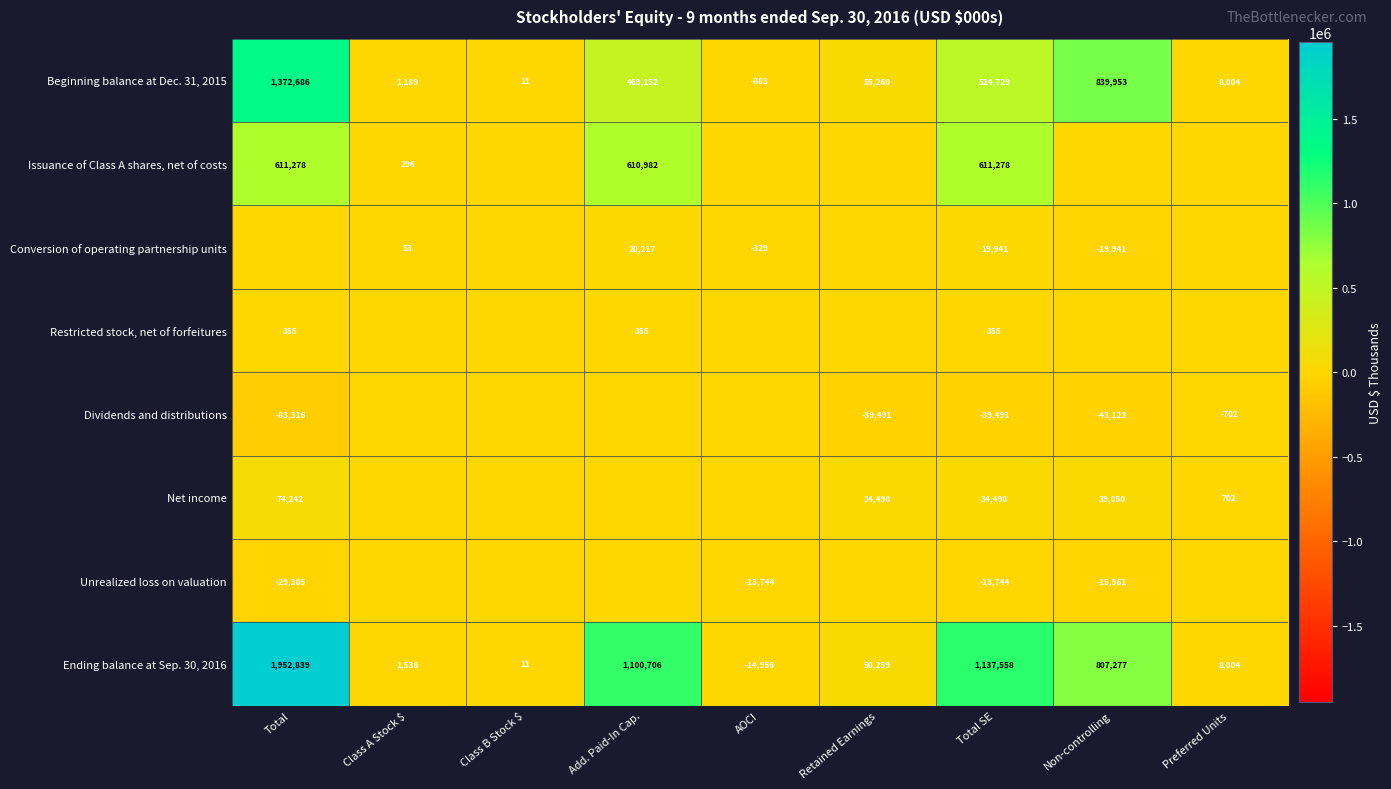

Is the value of Dividends and distributions at Non-controlling greater than the value of Conversion of operating partnership units at Add. Paid-In Cap.?

No